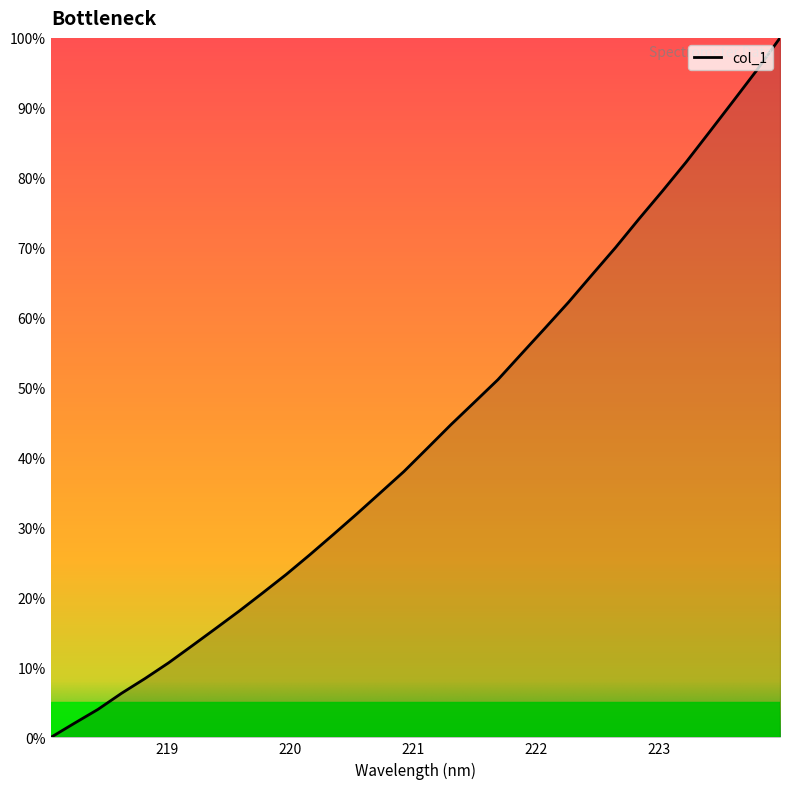

What is the difference between the maximum and minimum values?

100.0